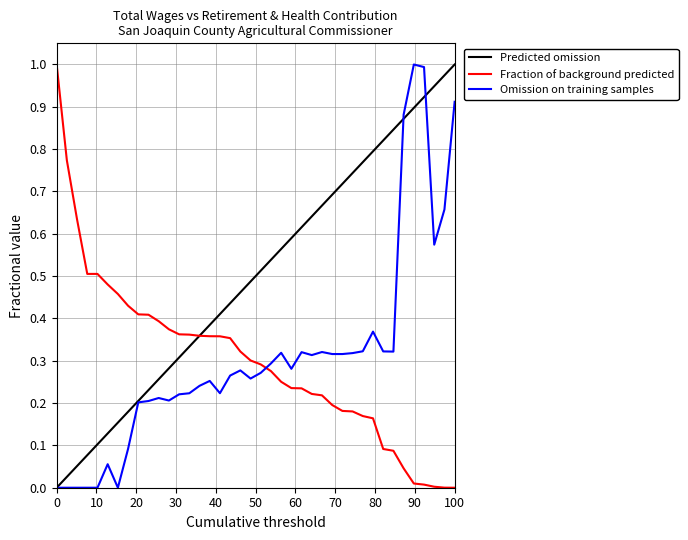

After their last crossing, which series has the higher values: Omission on training samples or Predicted omission?

Predicted omission